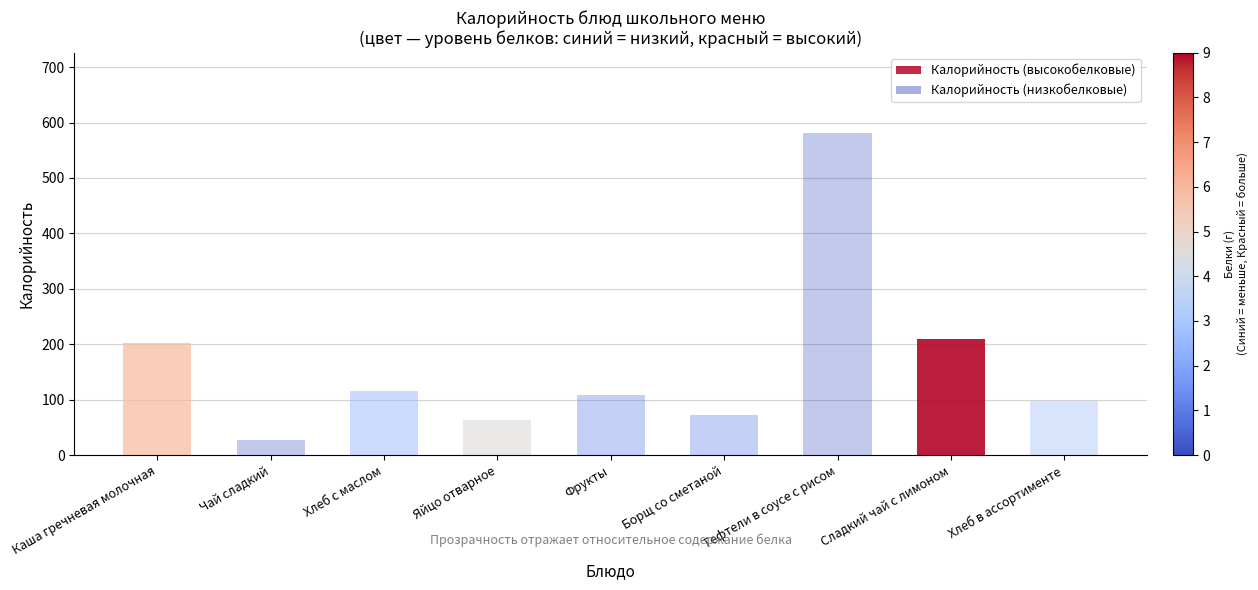

Reading left to right, extract all data points from this chart.

Каша гречневая молочная=203.0	Чай сладкий=28.0	Хлеб с маслом=116.0	Яйцо отварное=63.0	Фрукты=109.0	Борщ со сметаной=73.0	Тефтели в соусе с рисом=581.0	Сладкий чай с лимоном=210.0	Хлеб в ассортименте=97.8